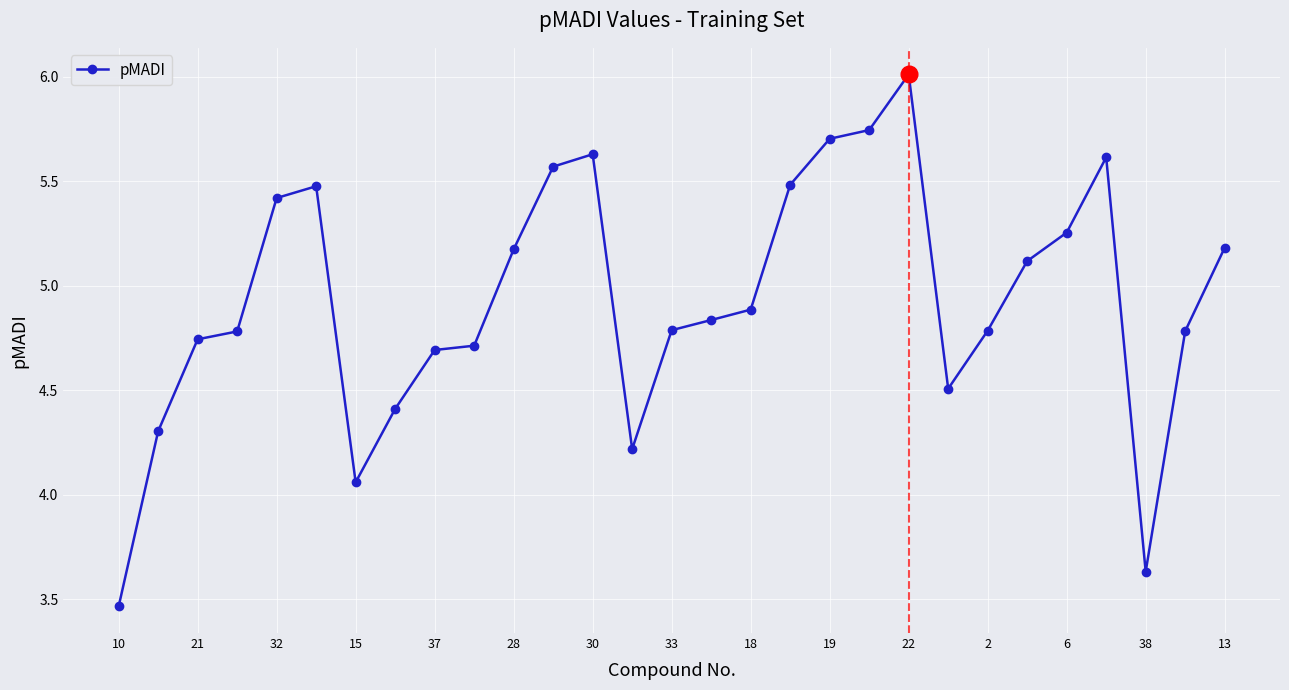

What is the maximum value shown in the chart?

6.0